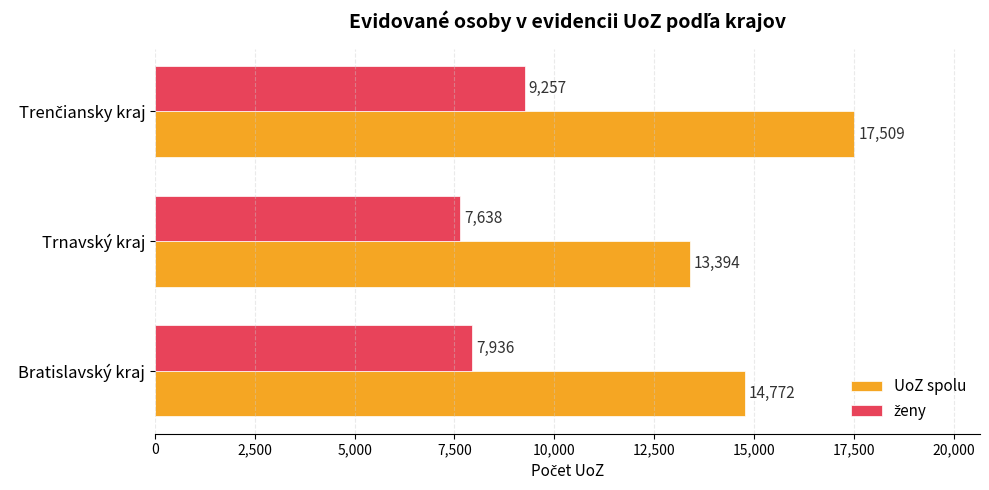

Which series has the largest total across all categories?

UoZ spolu